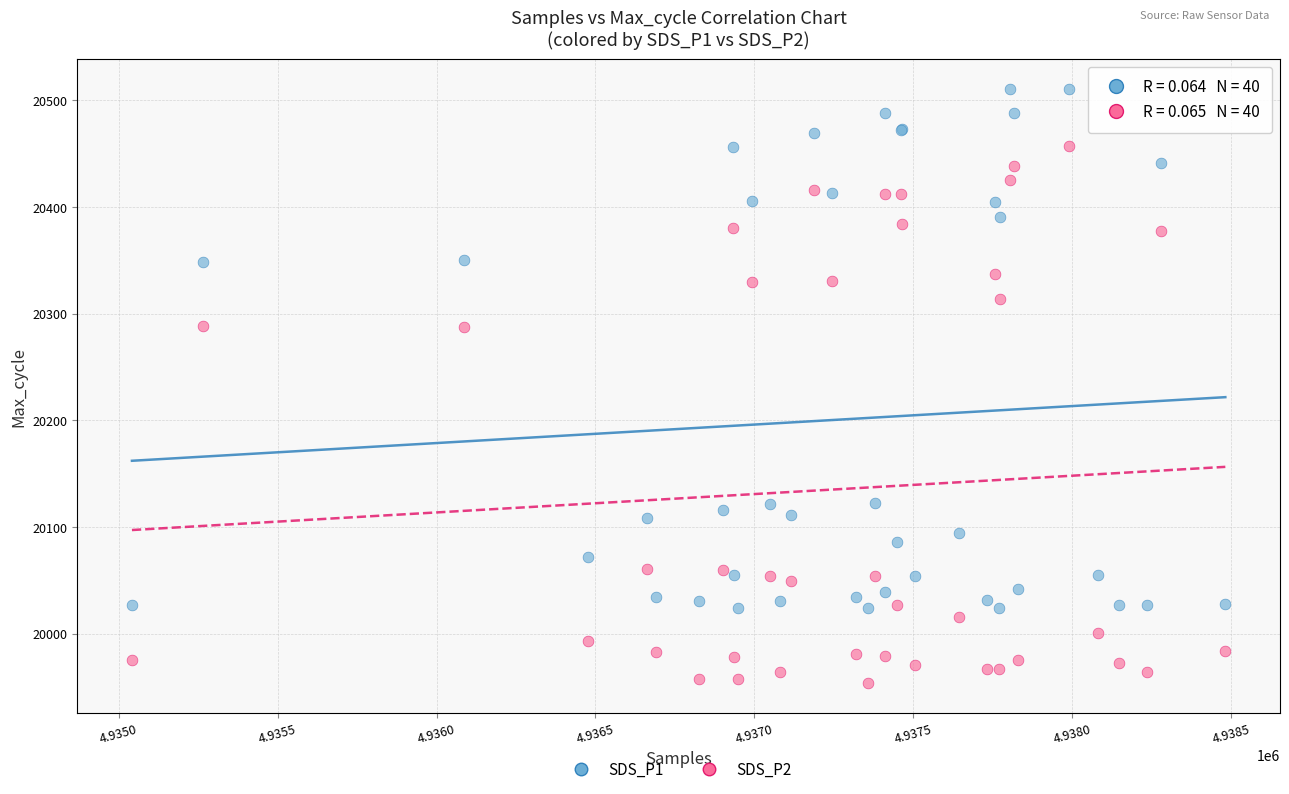

Which series contains the lowest Y value?

SDS_P2